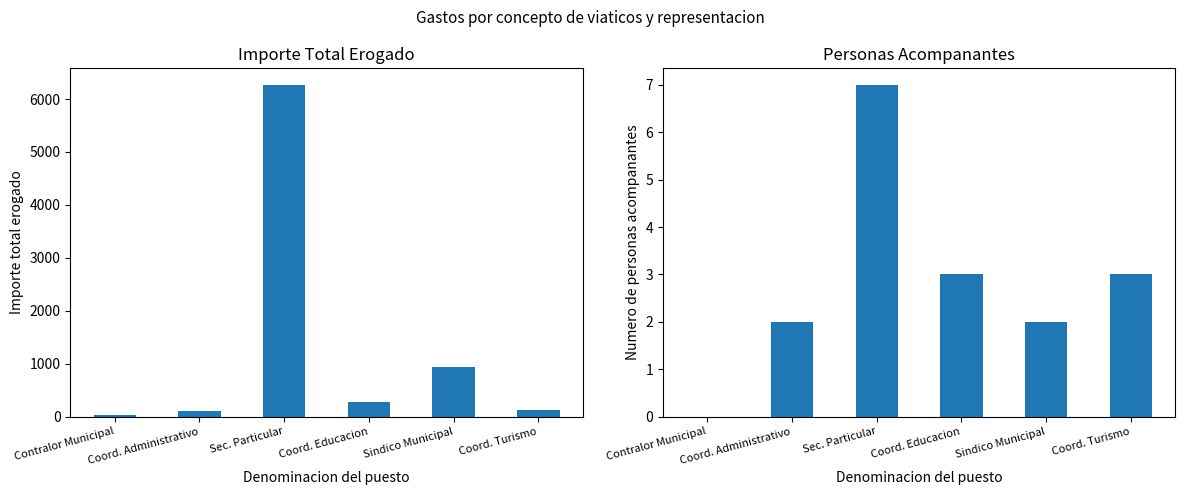

Between Sindico Municipal and Coord. Administrativo, which is larger?

Sindico Municipal